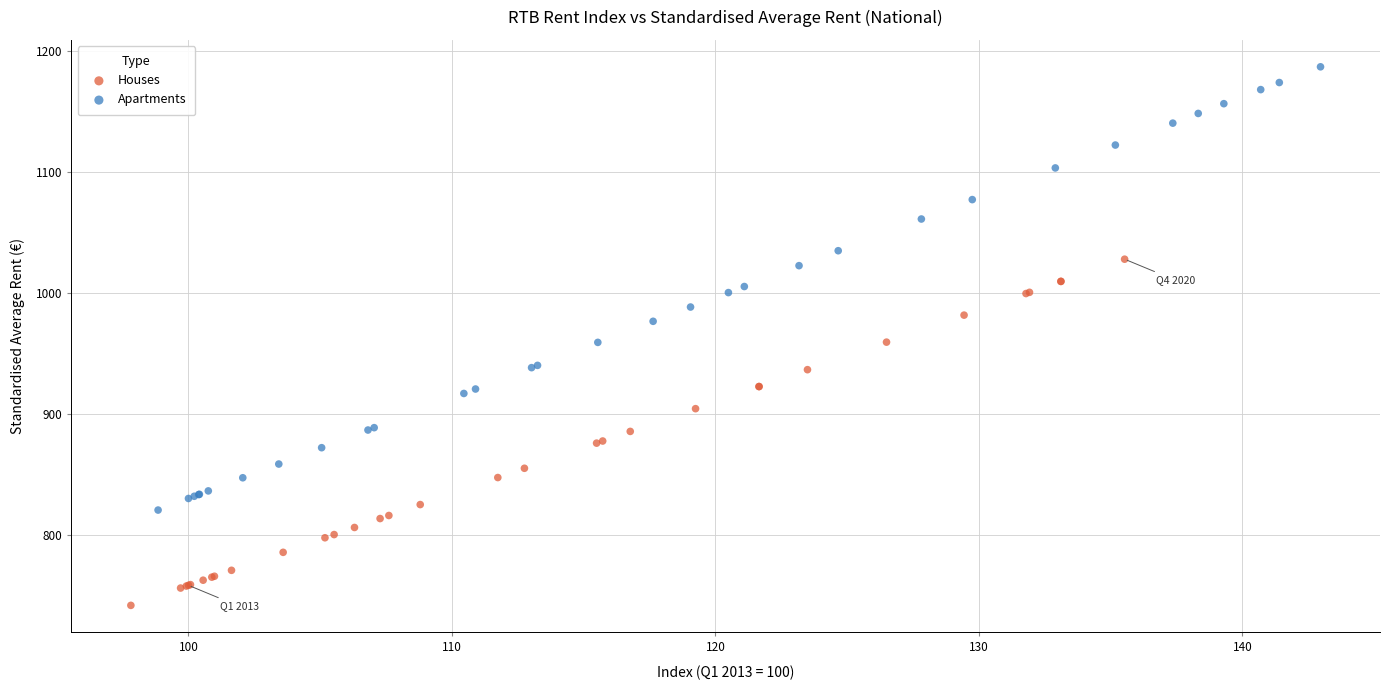

Which series contains the highest Y value?

Apartments